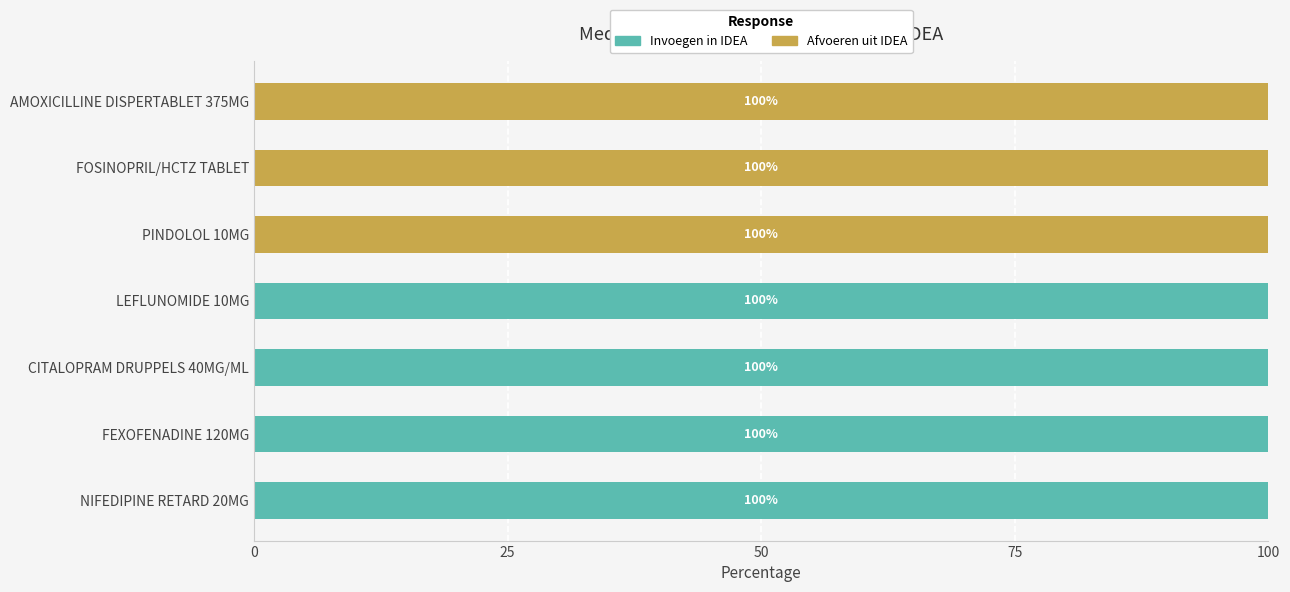

The Invoegen in IDEA series shows 168 at FEXOFENADINE 120MG. True or false?

False